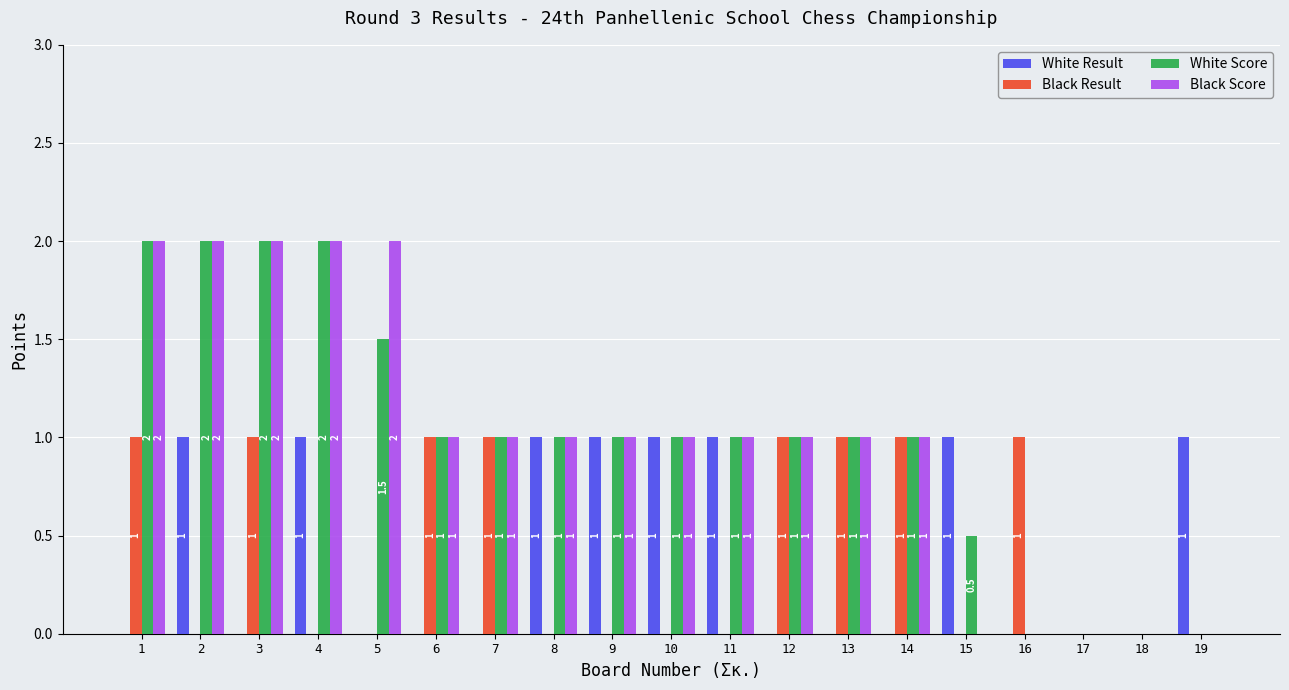

How many Black Score values are between 0 and 2?

19